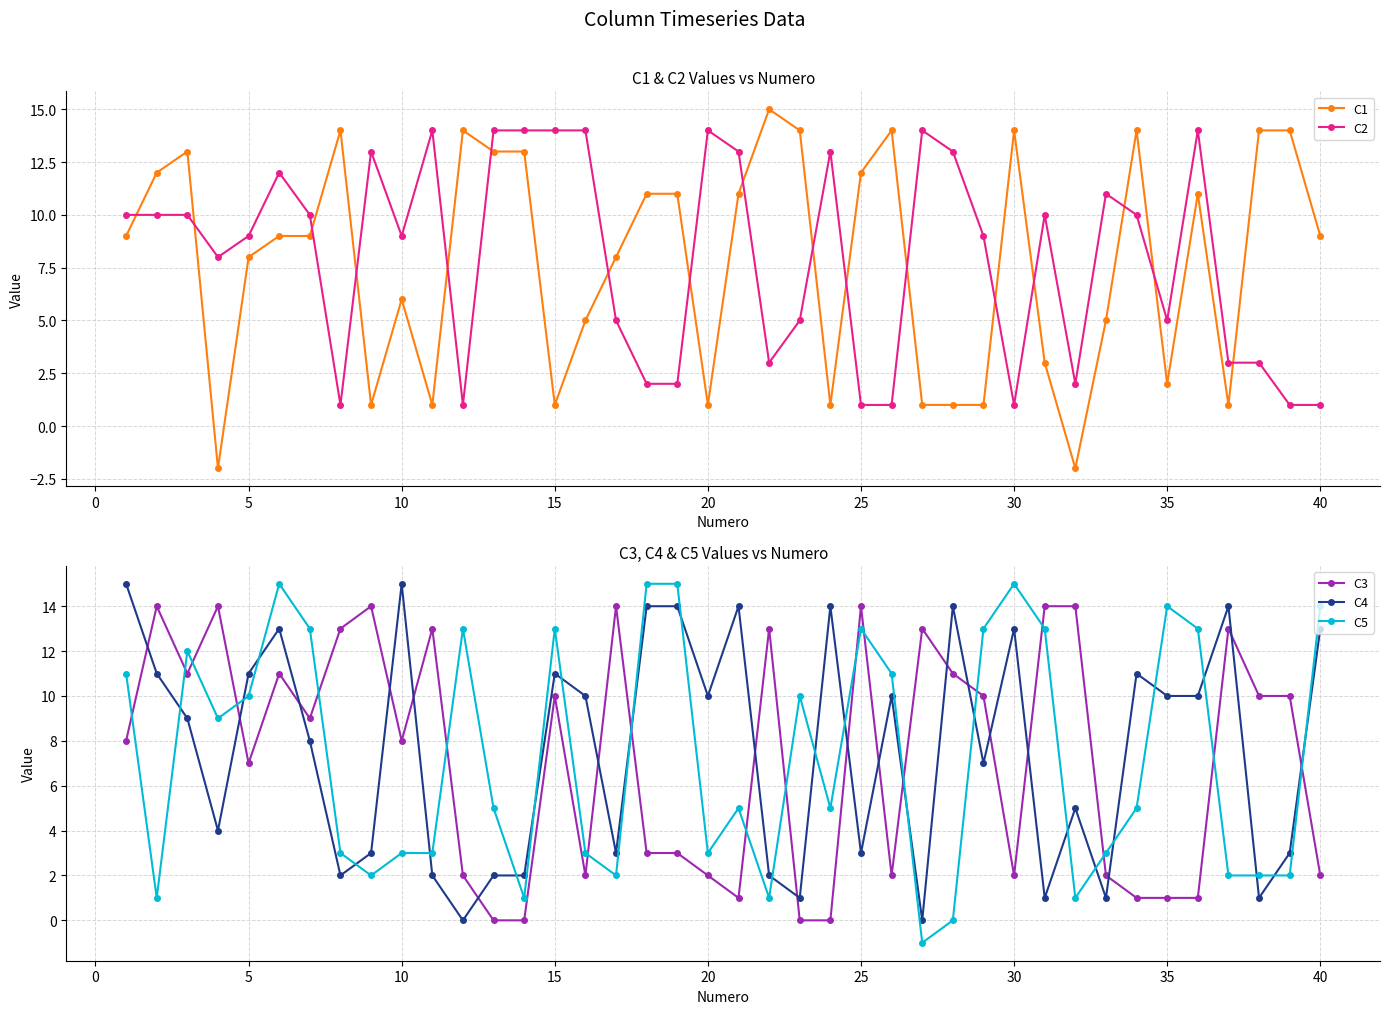

After their last crossing, which series has the higher values: C3 or C2?

C3